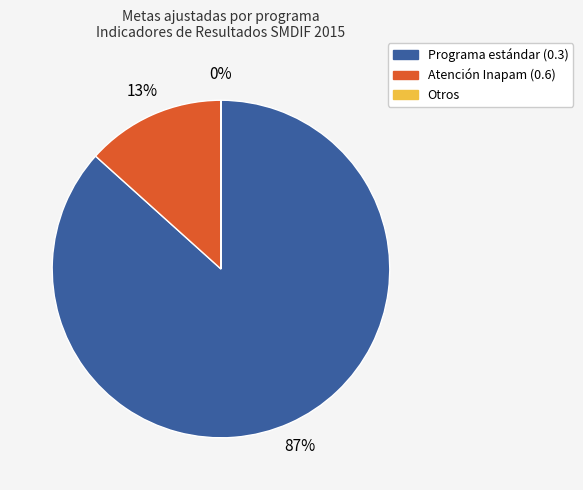

What is the largest slice in the pie chart?

Programa estándar (0.3)